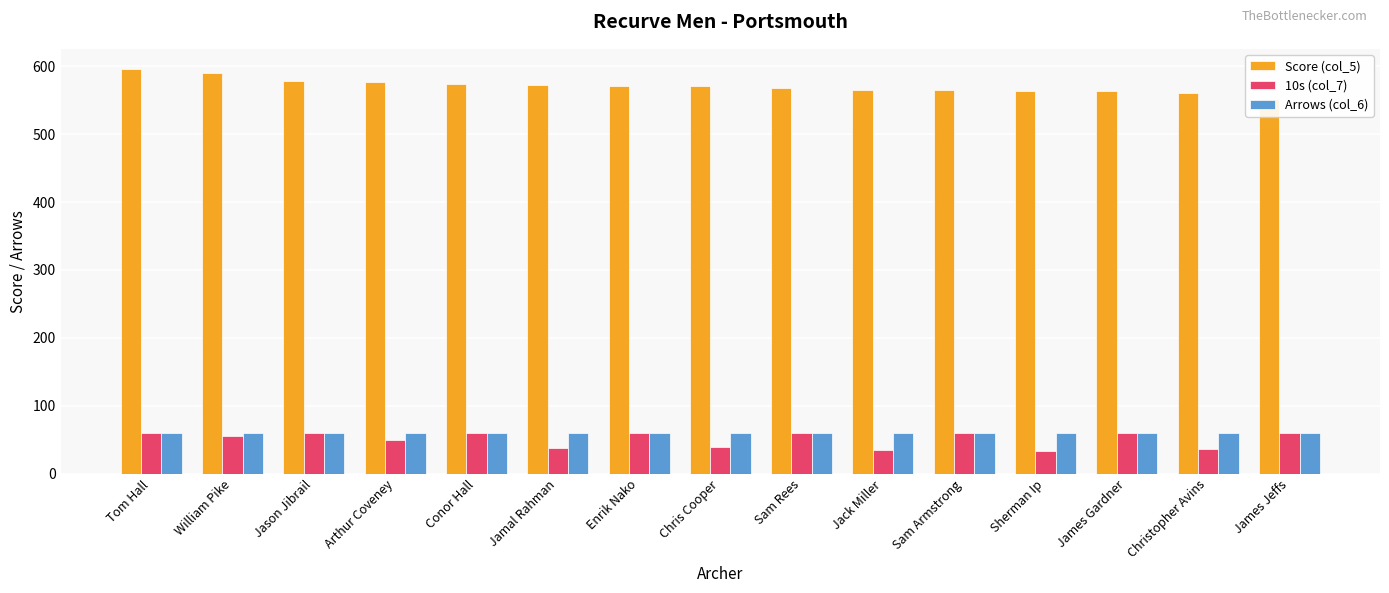

At which category is the sum across all series the highest?

Tom Hall